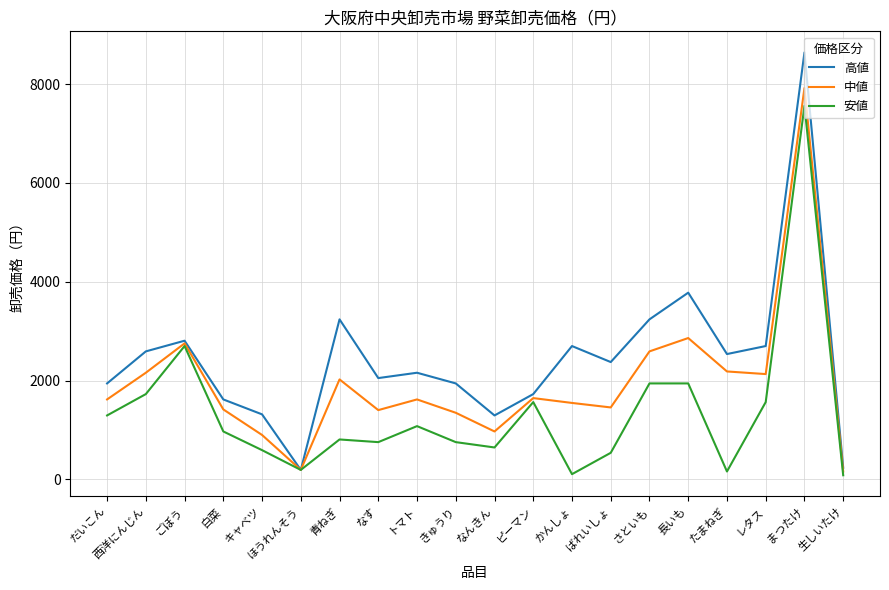

True or false: 中値 has more than 1 interior local peaks.

True